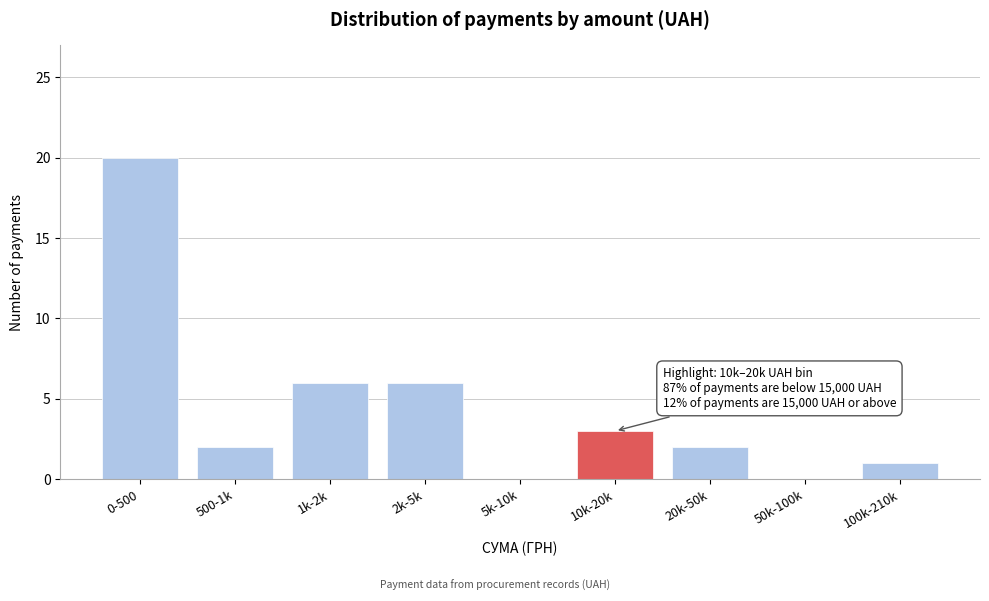

Reading left to right, extract all data points from this chart.

0-500=20	500-1k=2	1k-2k=6	2k-5k=6	5k-10k=0	10k-20k=3	20k-50k=2	50k-100k=0	100k-210k=1